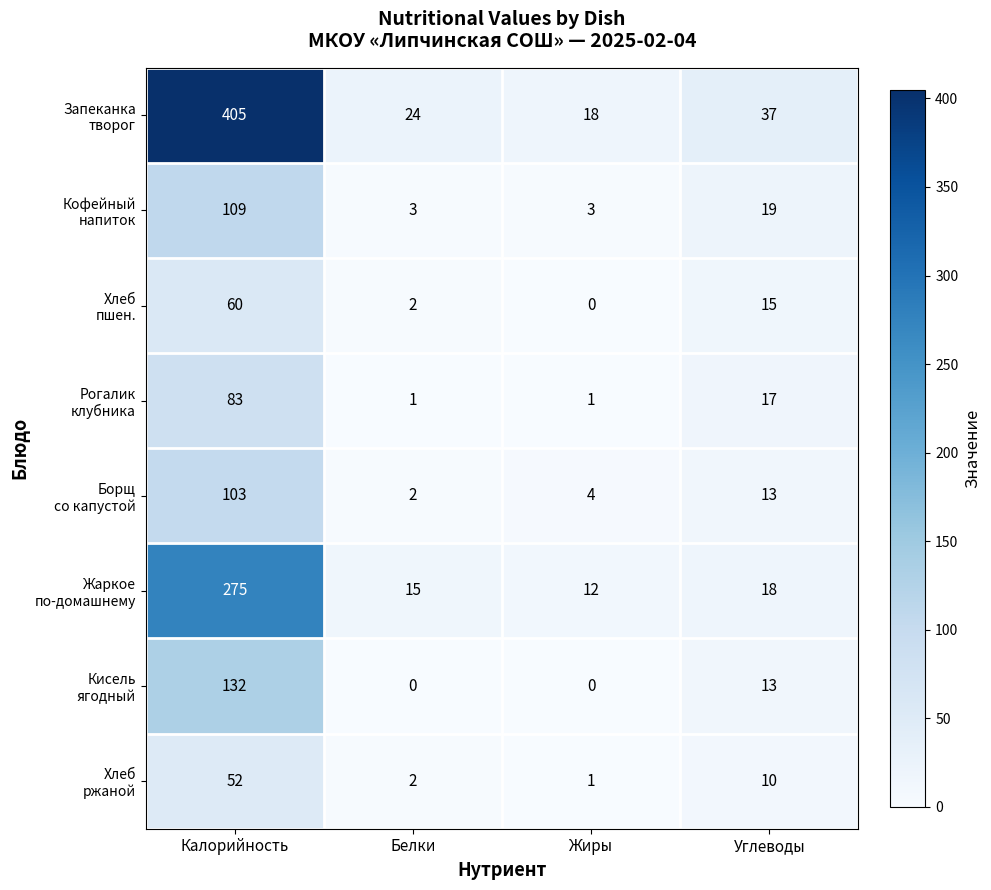

What is the total value across all series at Углеводы?

142